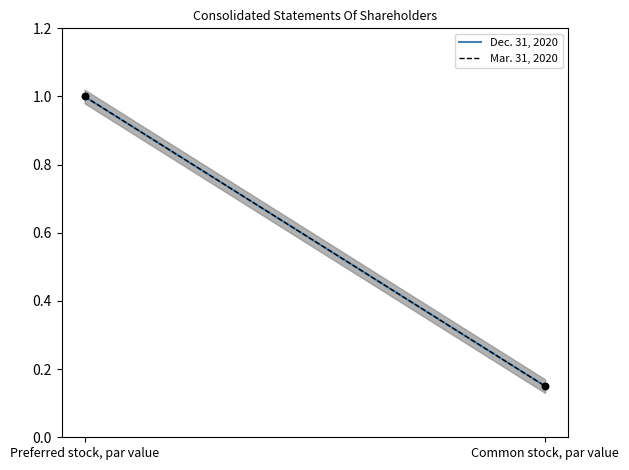

Is the value of Dec. 31, 2020 at Common stock, par value greater than the value of Mar. 31, 2020 at Preferred stock, par value?

No